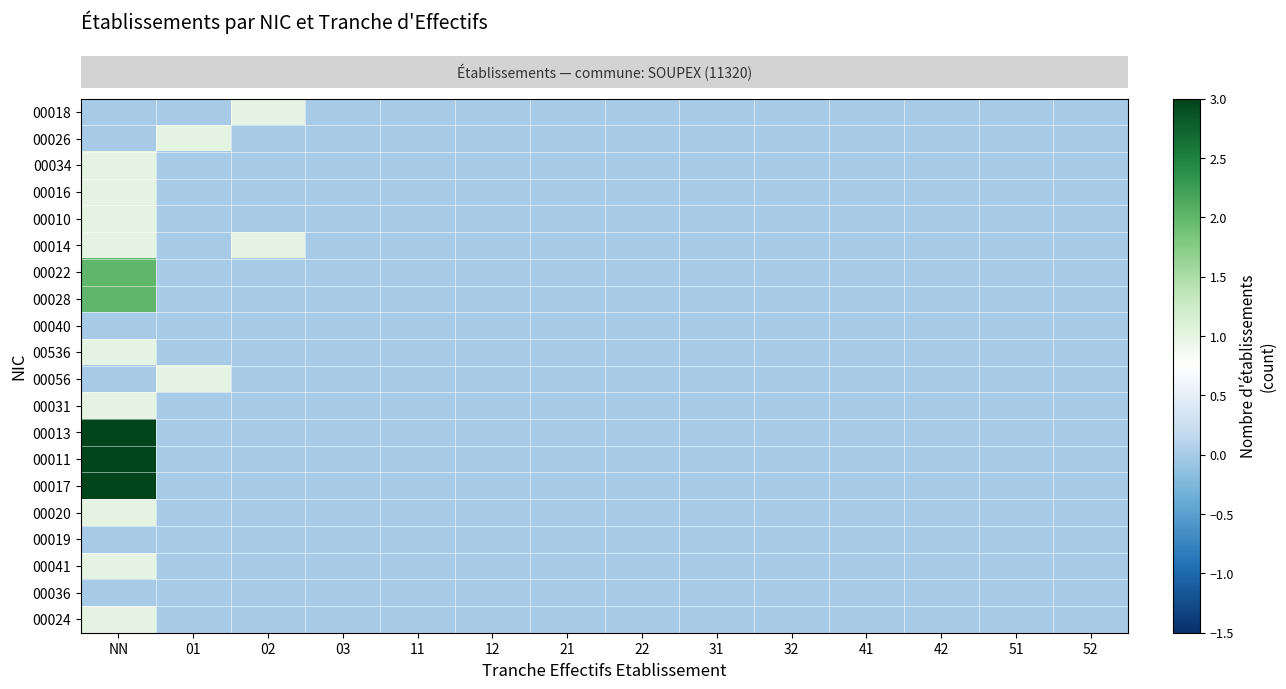

What is the greatest value displayed?

3